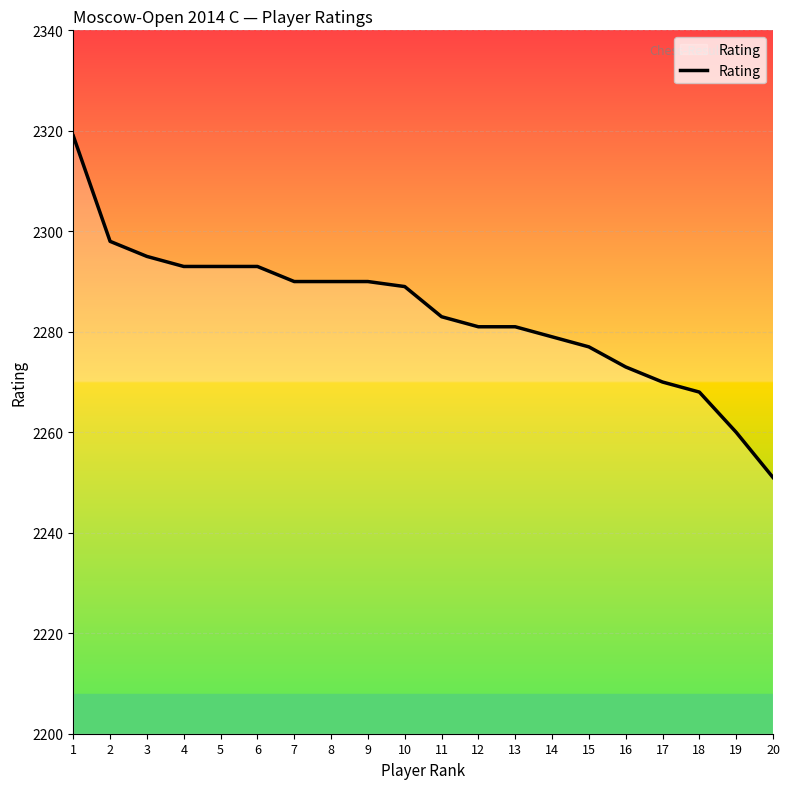

At which label is the value closest to 2285?

11